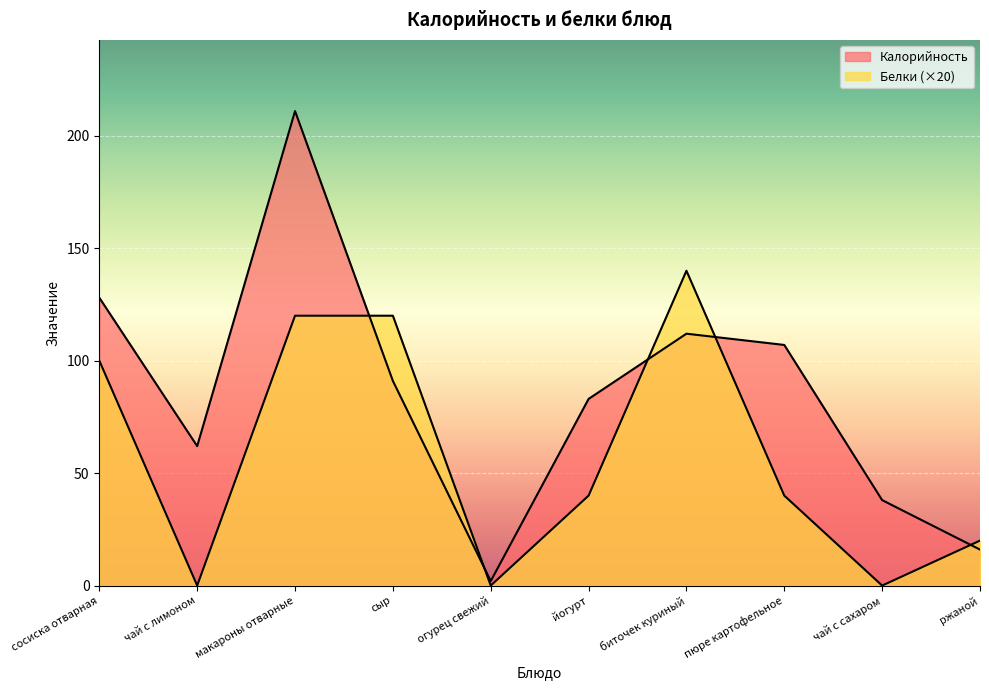

The value of Калорийность at пюре картофельное is 38. True or false?

False